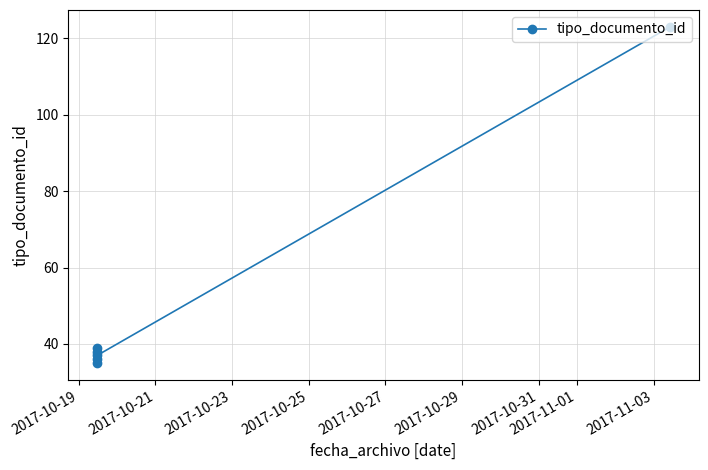

Reading left to right, transcribe all the data shown in this chart.

35	38	36	39	37	123